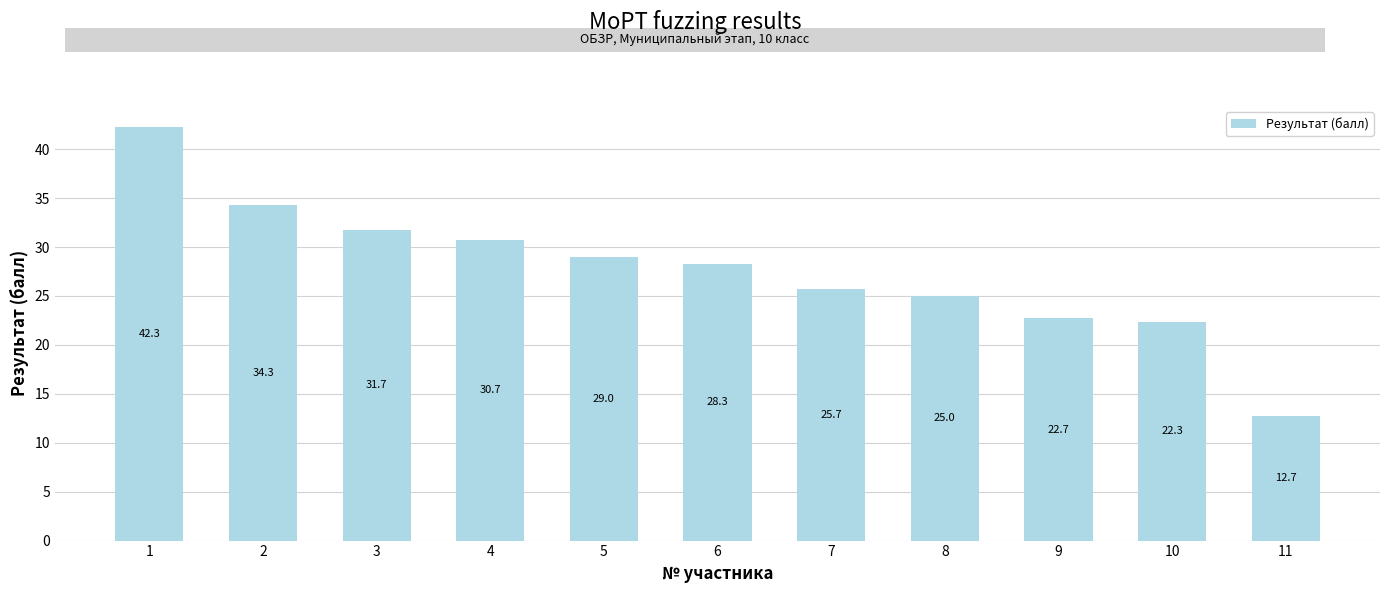

At which category does the chart reach its minimum across all series?

11